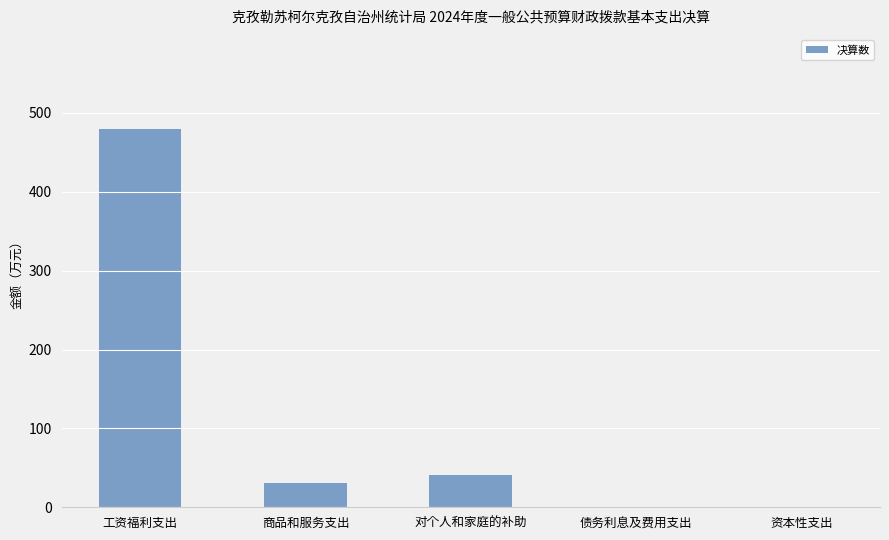

How many series are shown in this chart?

1